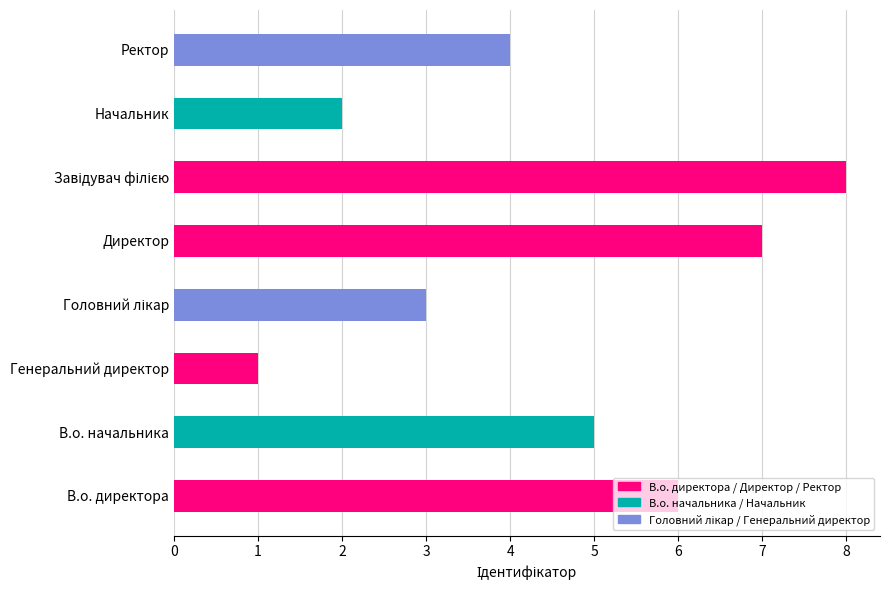

Where is the data nearest to the value 4?

Ректор